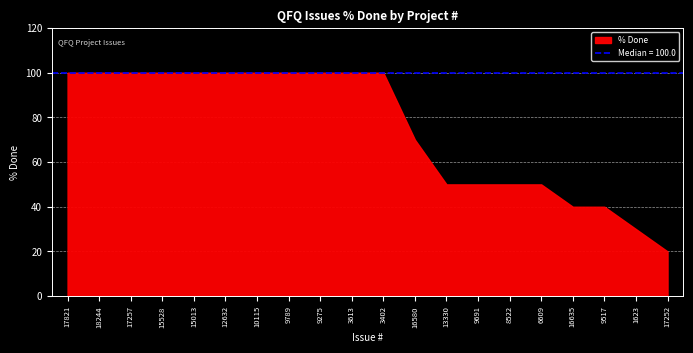

Count the values in the range 50 to 100.

16